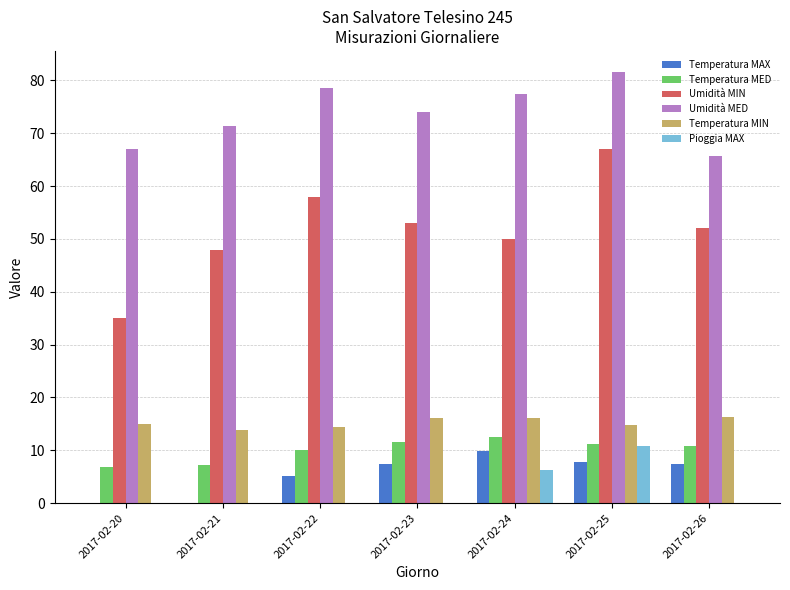

Is it true that Pioggia MAX equals 6.2 at 2017-02-24?

True